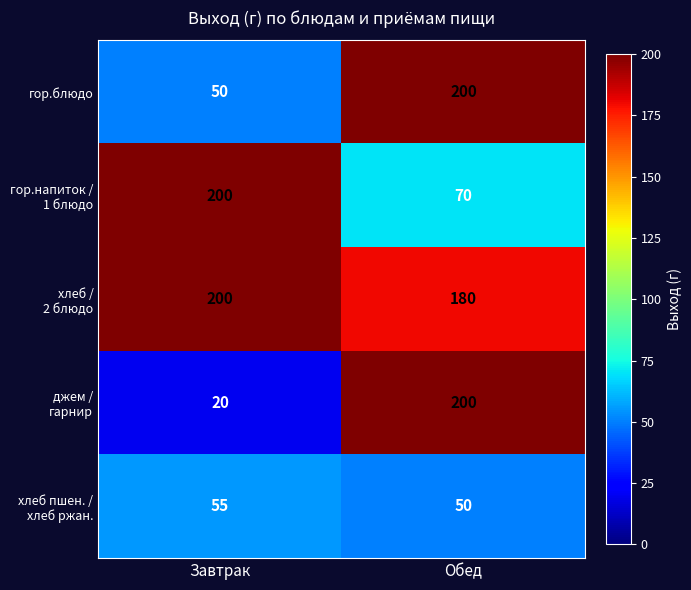

Count the number of data series in this chart.

5